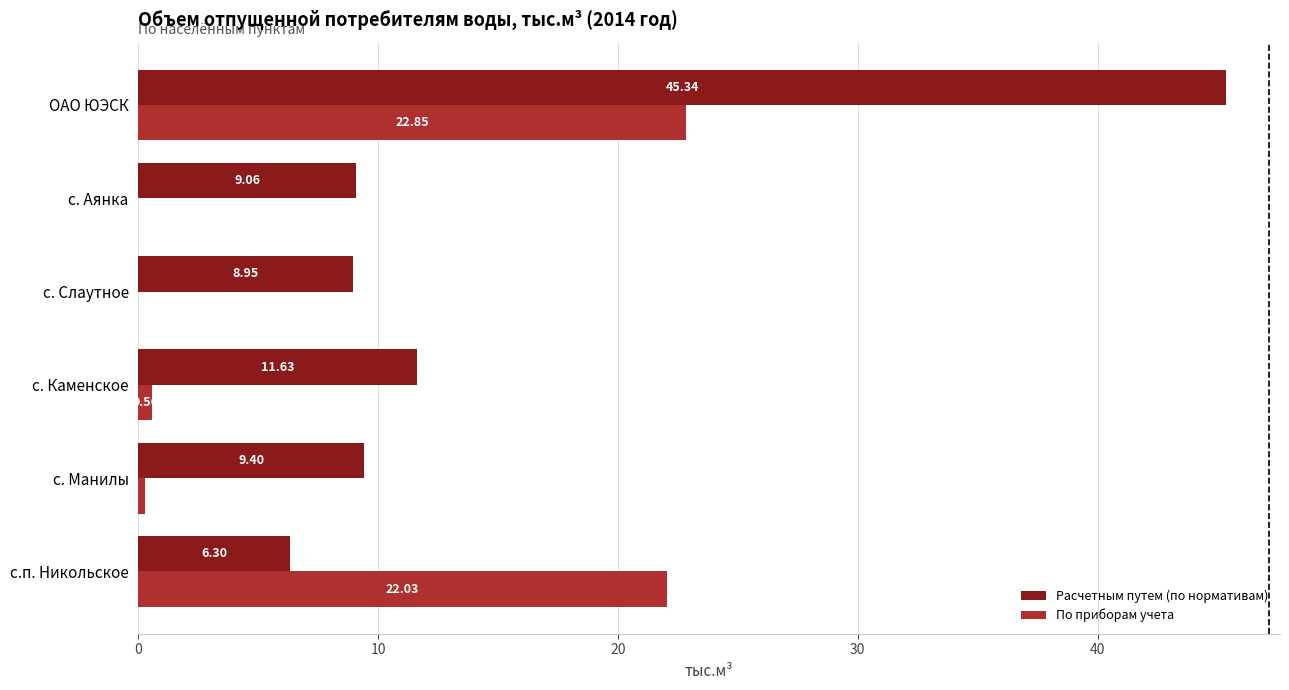

At which label is Расчетным путем (по нормативам) closest to 25?

с. Каменское